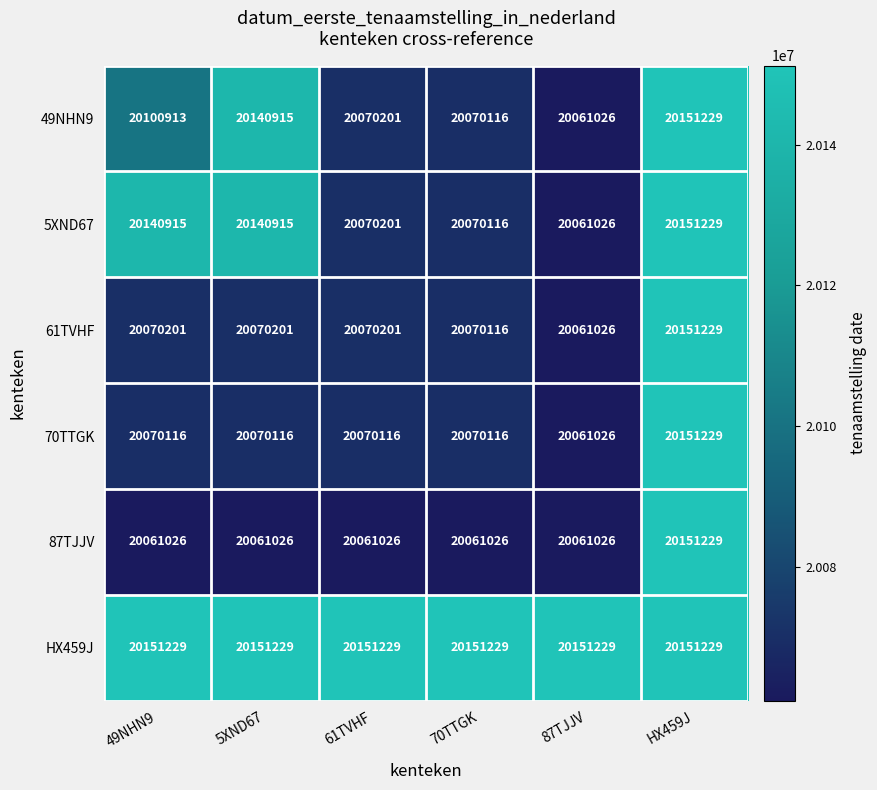

What is the difference between the 70TTGK values at 87TJJV and 70TTGK?

9090